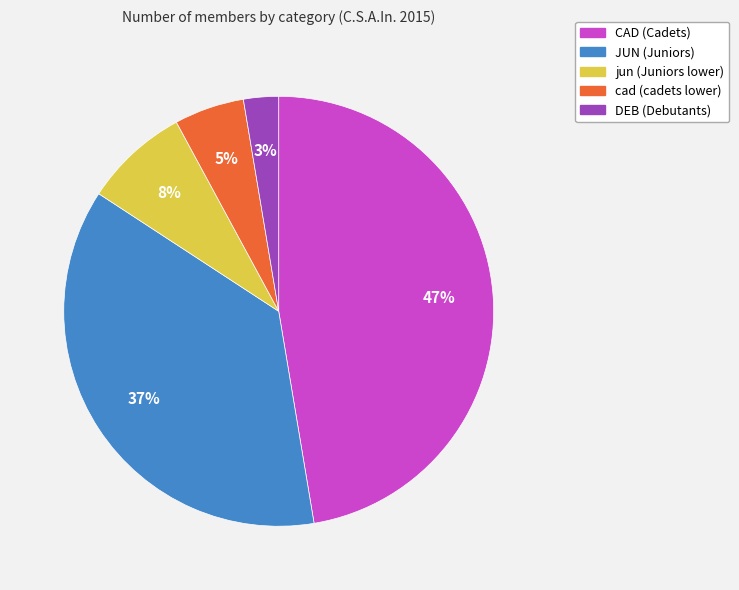

To the nearest percent, what percentage of the pie is CAD?

47%